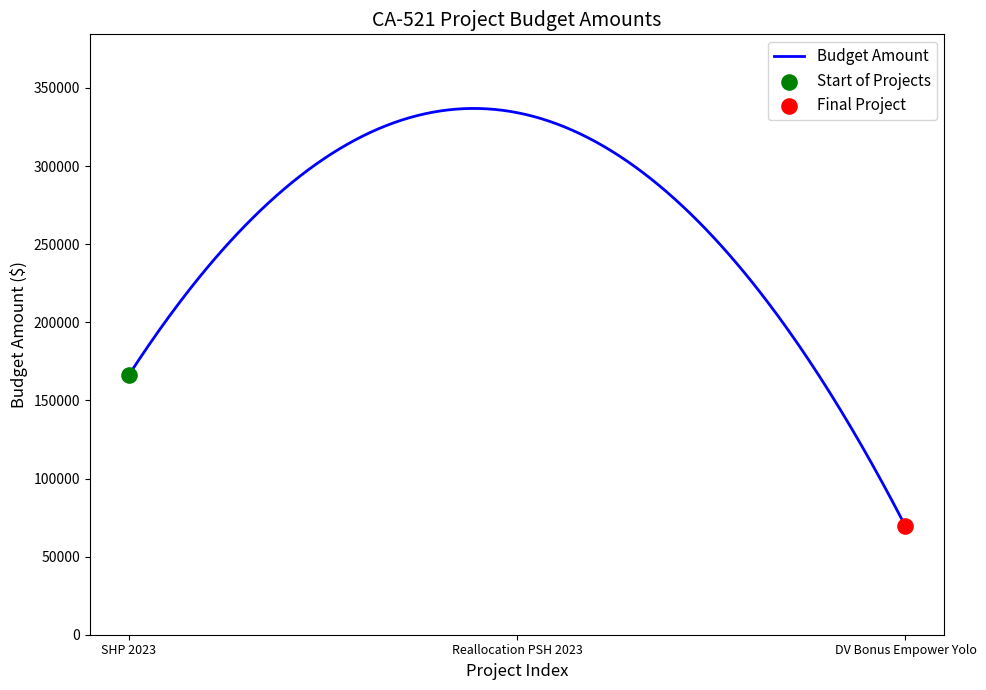

What is the minimum value shown in the chart?

69454.0